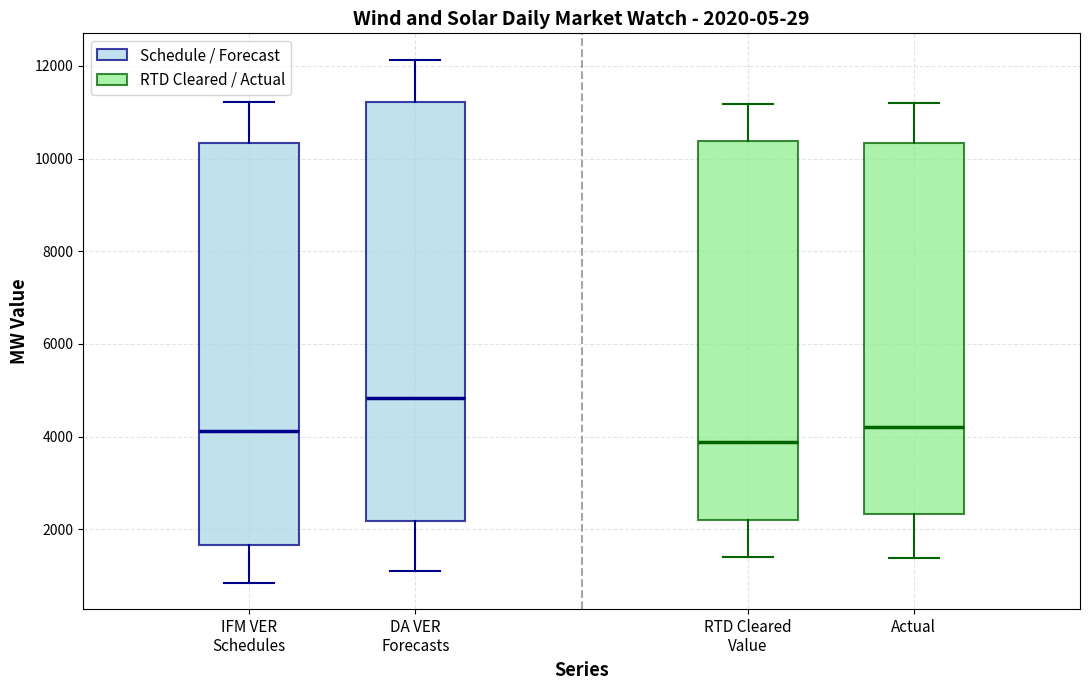

Which box is the tallest, from its lower edge to its upper edge?

DA VER Forecasts